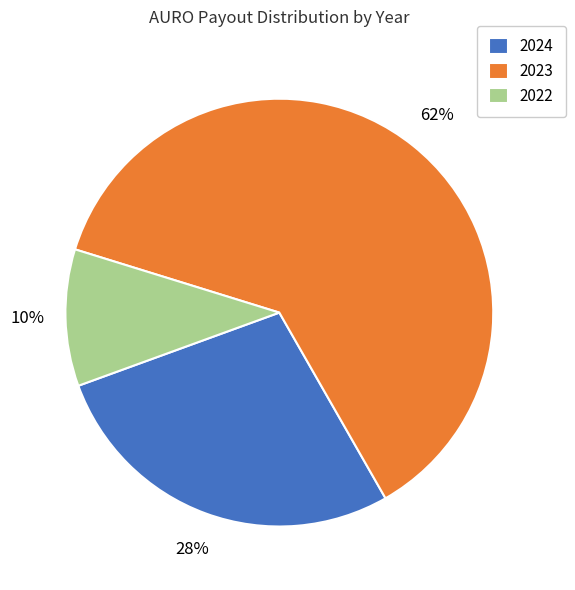

What is the smallest slice in the pie chart?

2022